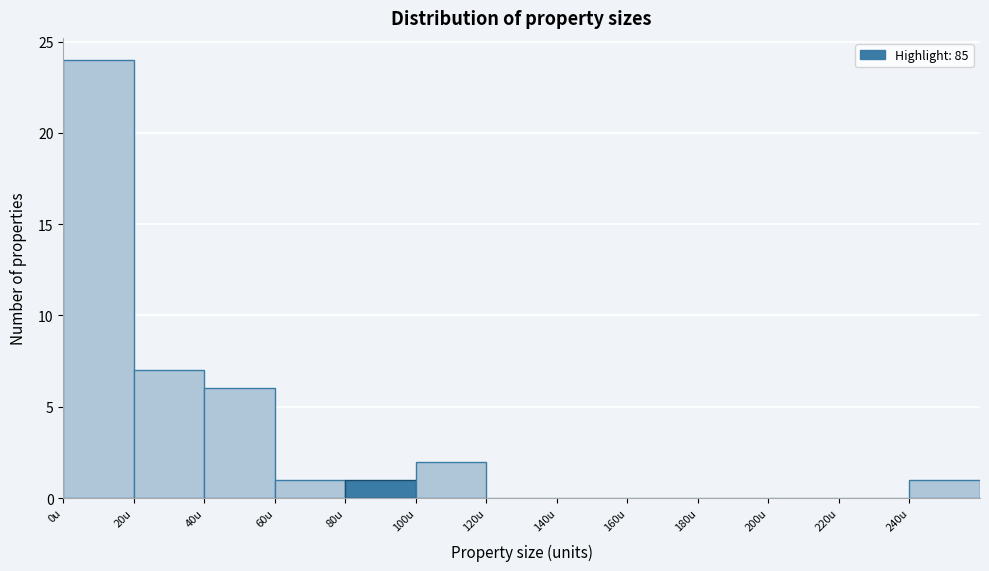

How tall is the bar that spans 80 to 100 on the x-axis? The values are not printed on the chart, so give them approximately, as read against the axis.

1